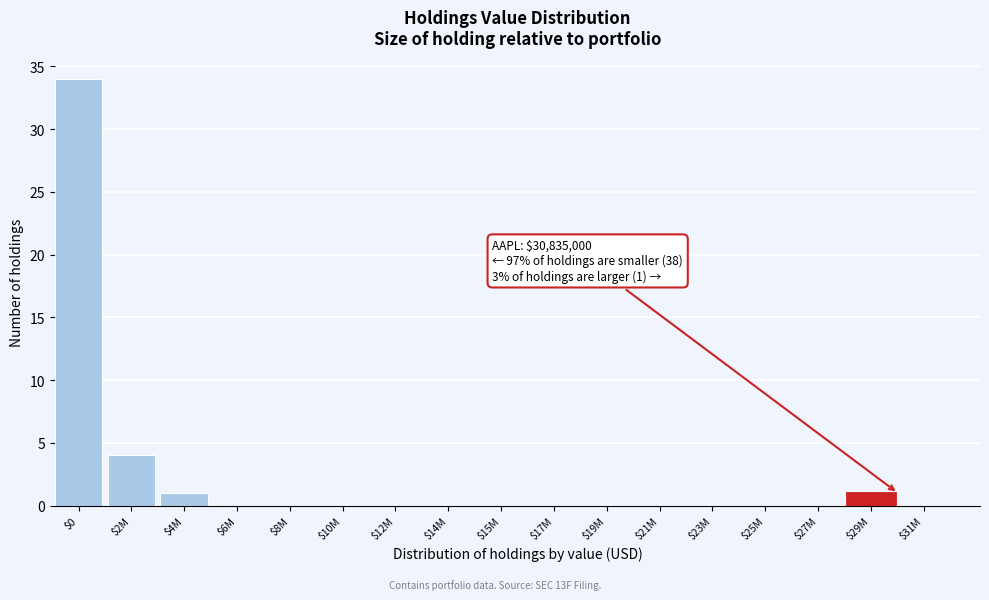

Where is the data nearest to the value 17?

$2M